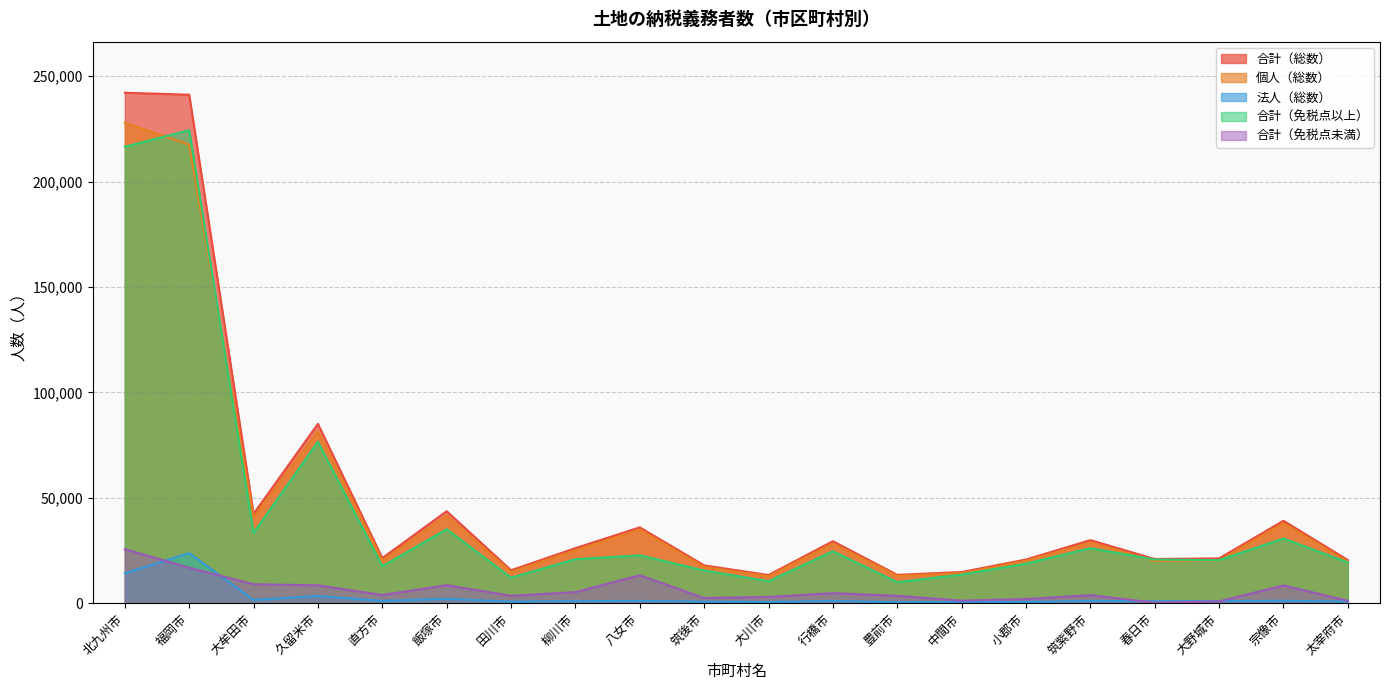

What is the maximum value for 合計（総数）?

242147